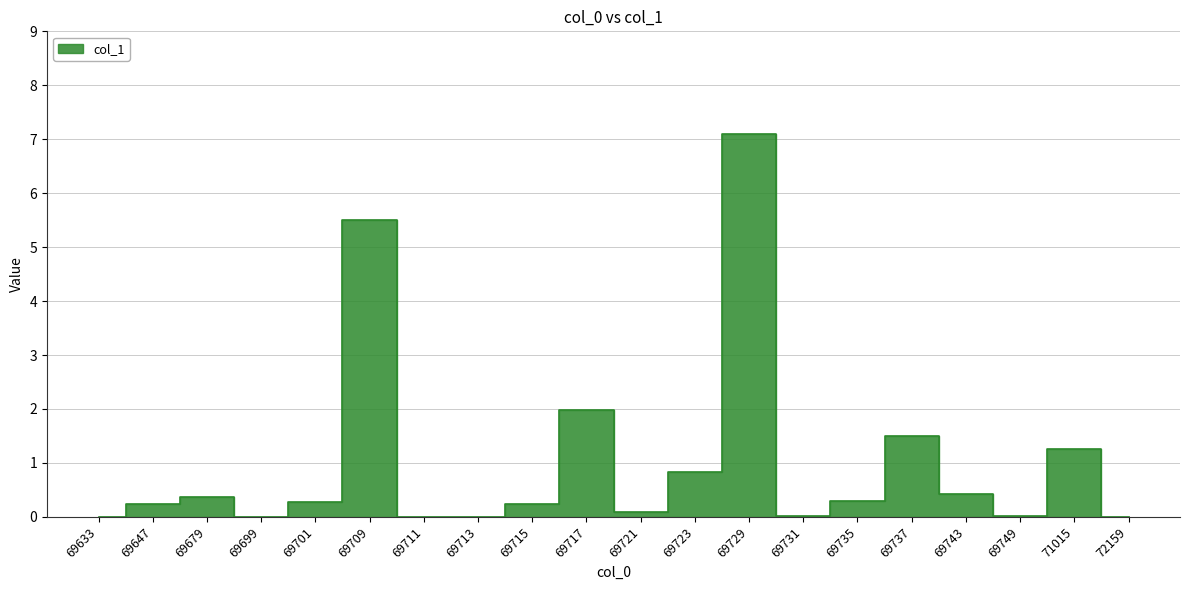

What is the greatest value displayed?

7.1